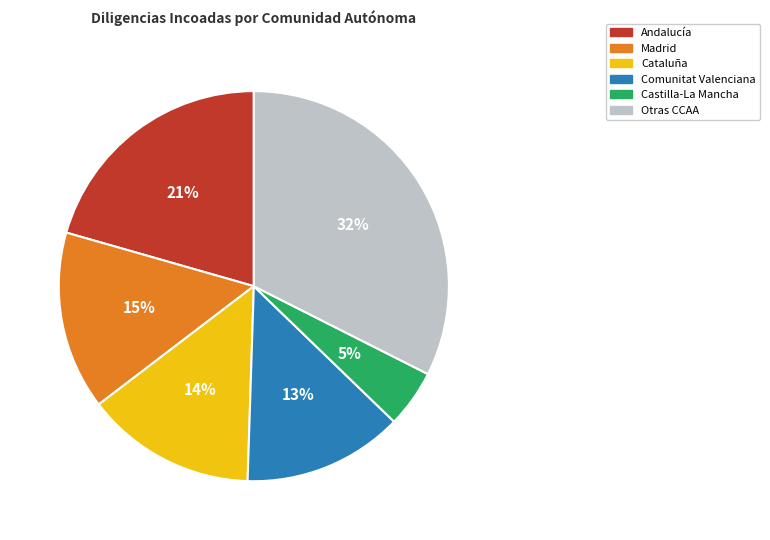

Is there a majority slice in this chart?

No